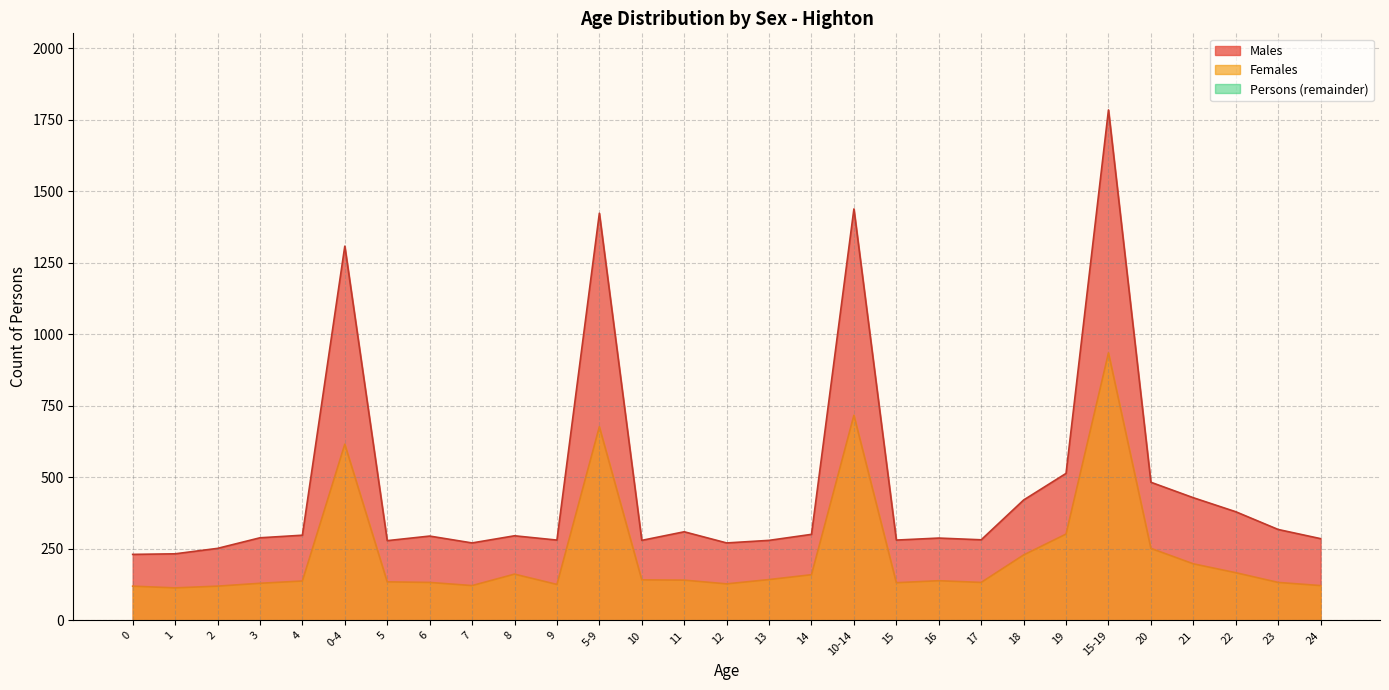

True or false: Females and Males intersect in this chart.

False